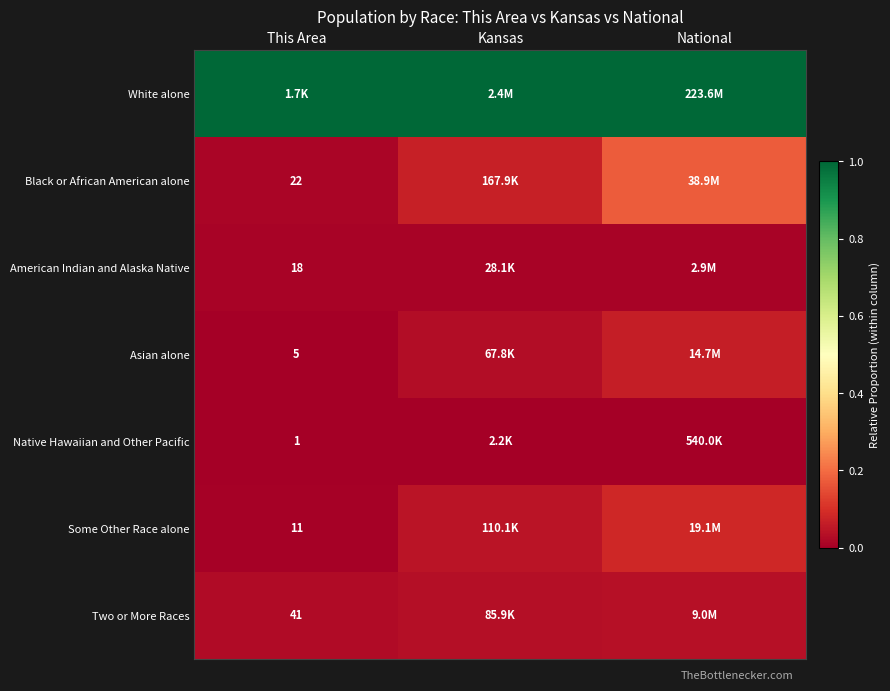

Rank the series by their maximum value, from highest to lowest.

White alone, Black or African American alone, Some Other Race alone, Asian alone, Two or More Races, American Indian and Alaska Native, Native Hawaiian and Other Pacific